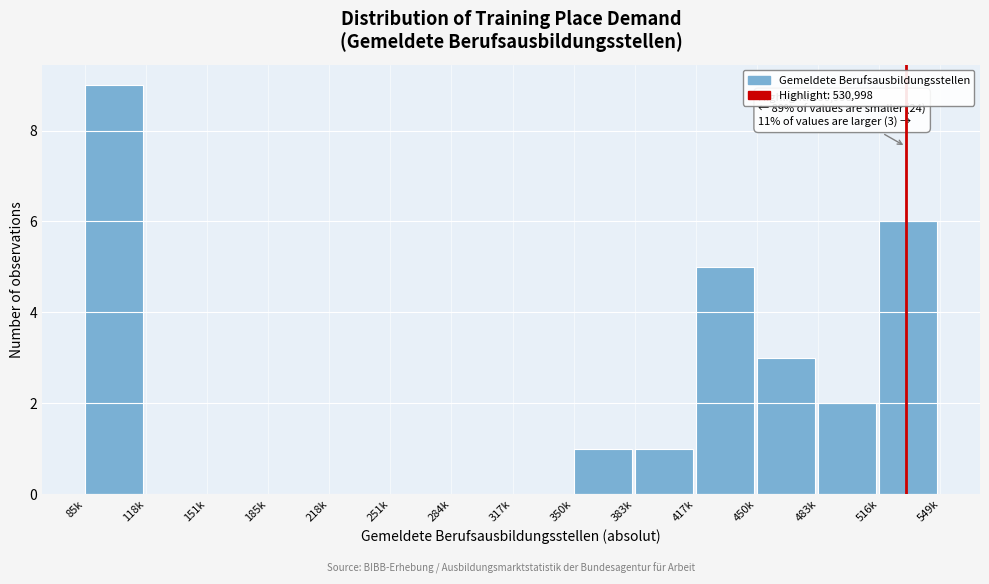

Reading left to right, what are all the values shown in this chart?

85k=9	118k=0	151k=0	185k=0	218k=0	251k=0	284k=0	317k=0	350k=1	383k=1	417k=5	450k=3	483k=2	516k=6